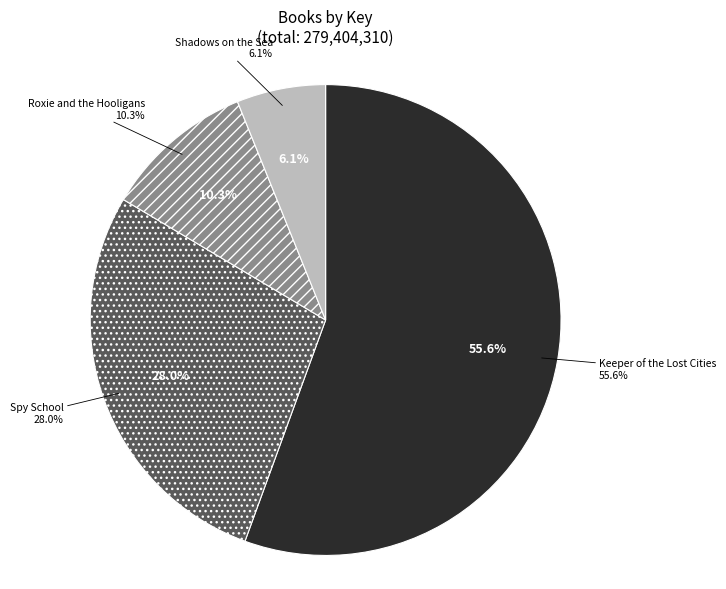

How many slices are in this pie chart?

4